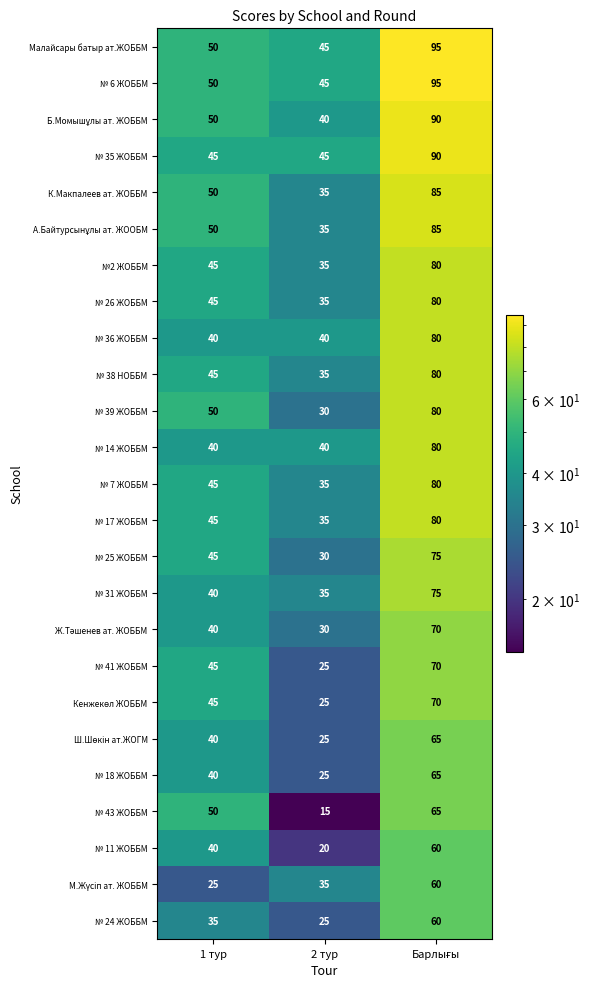

Count the № 24 ЖОББМ values in the range 25 to 60.

3